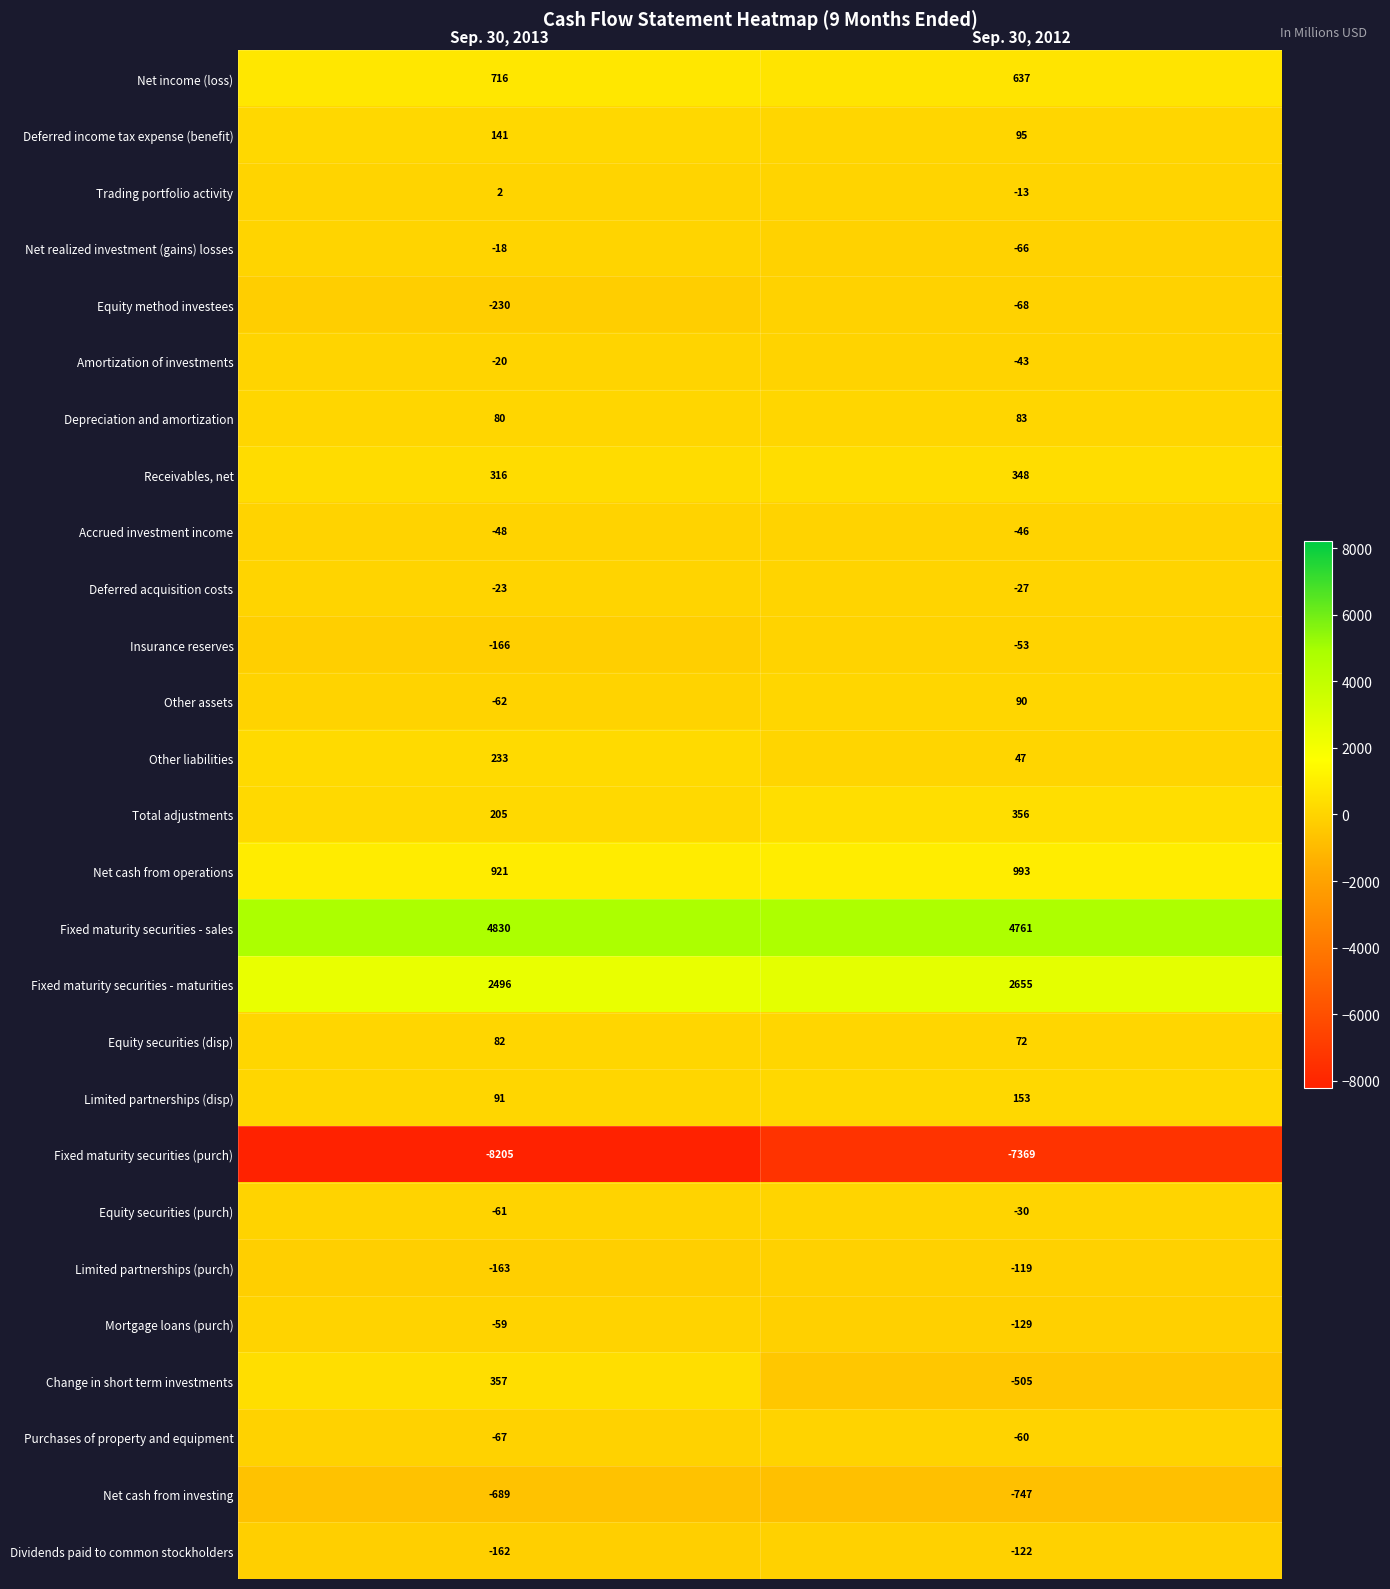

The value of Net cash from operations at Sep. 30, 2012 is 294. True or false?

False